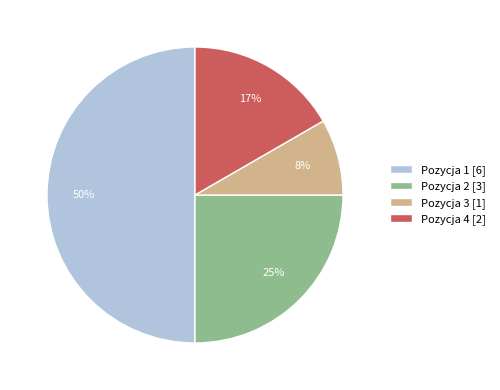

True or false: Pozycja 3 accounts for 20% of the total.

False